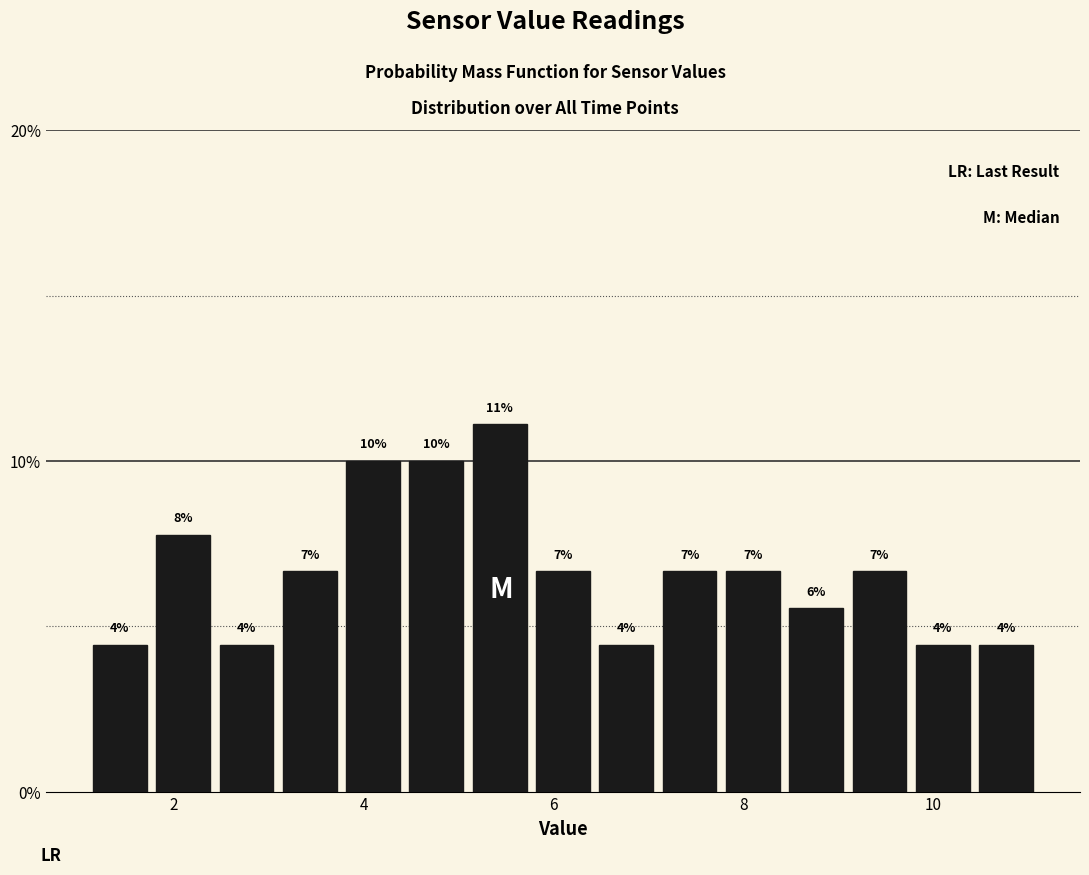

Read against the x-axis, roughly where is the centre of the tallest bar?

5.4